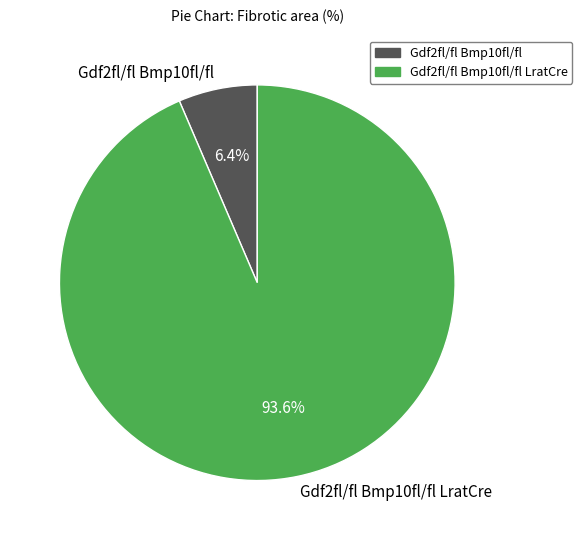

Count the number of slices in the pie.

2